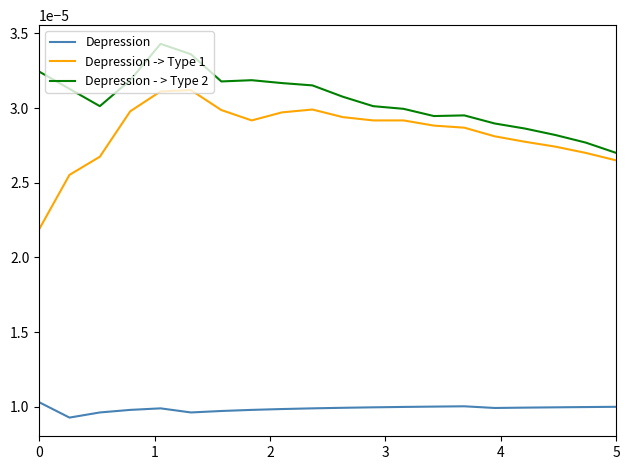

Does the chart have visible grid lines?

No